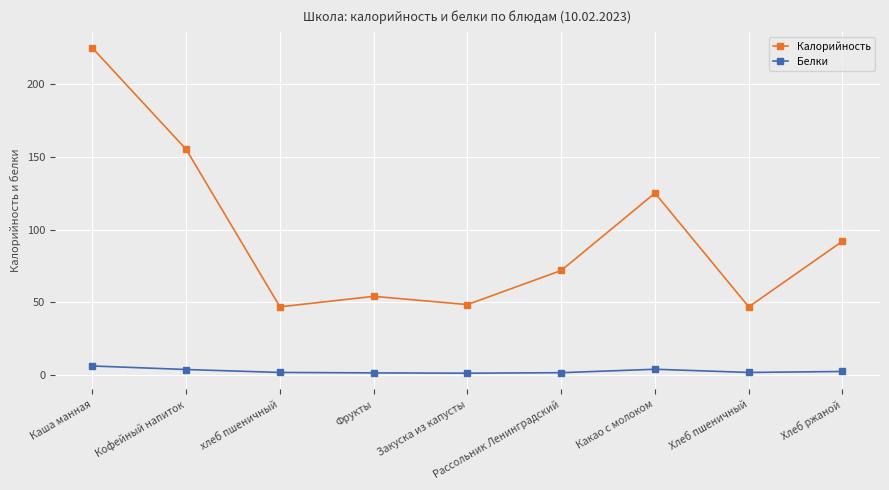

What is the total value across all series at Хлеб ржаной?

94.2